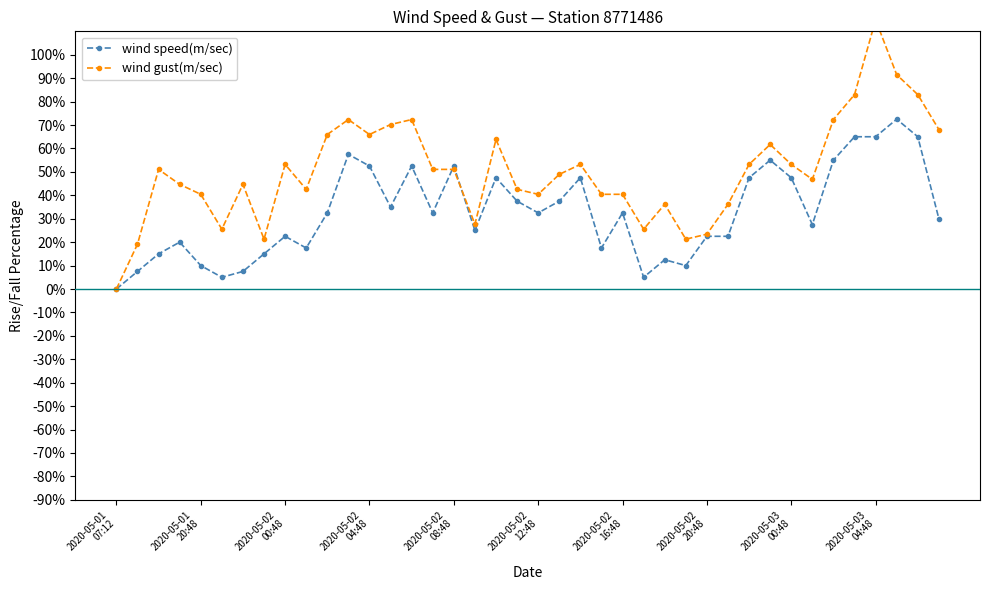

What is the value of the wind speed(m/sec) point at the 26th from the left?

5.0